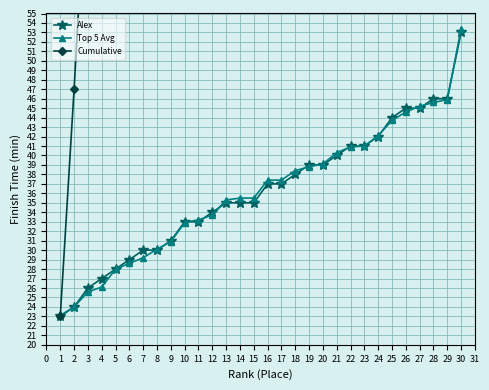

What is the highest value of the Top 5 Avg series?

53.4